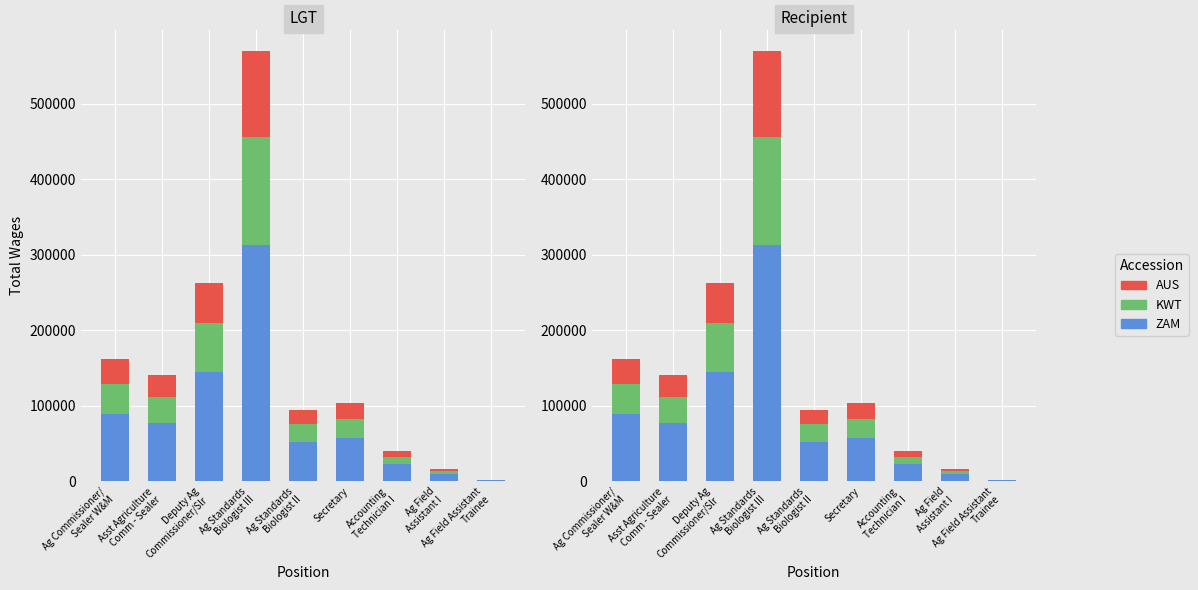

At how many categories does at least one series exceed 86175?

3